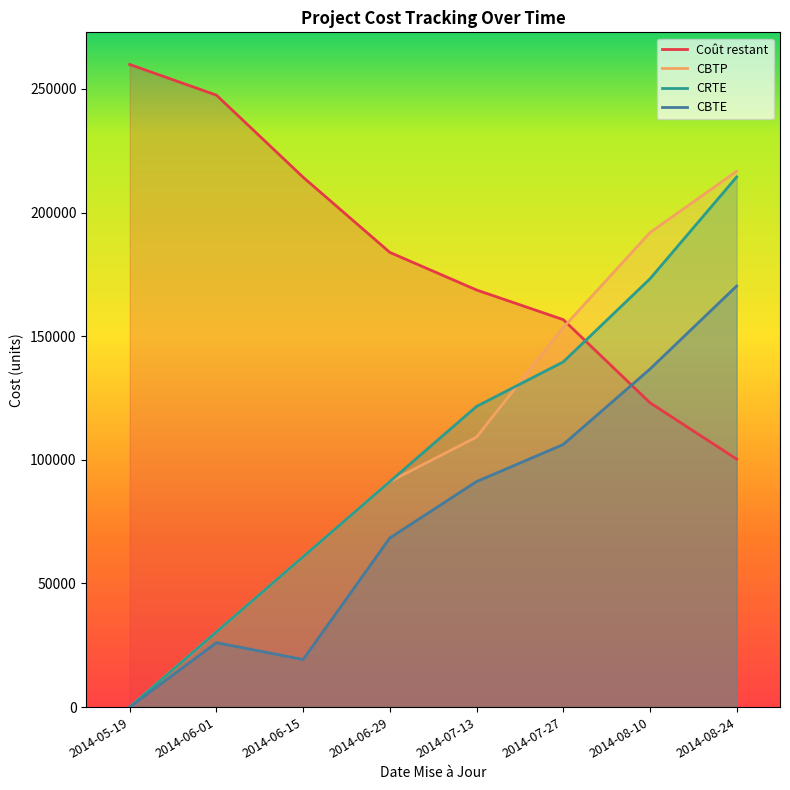

What is the label of the 1st point from the left?

2014-05-19